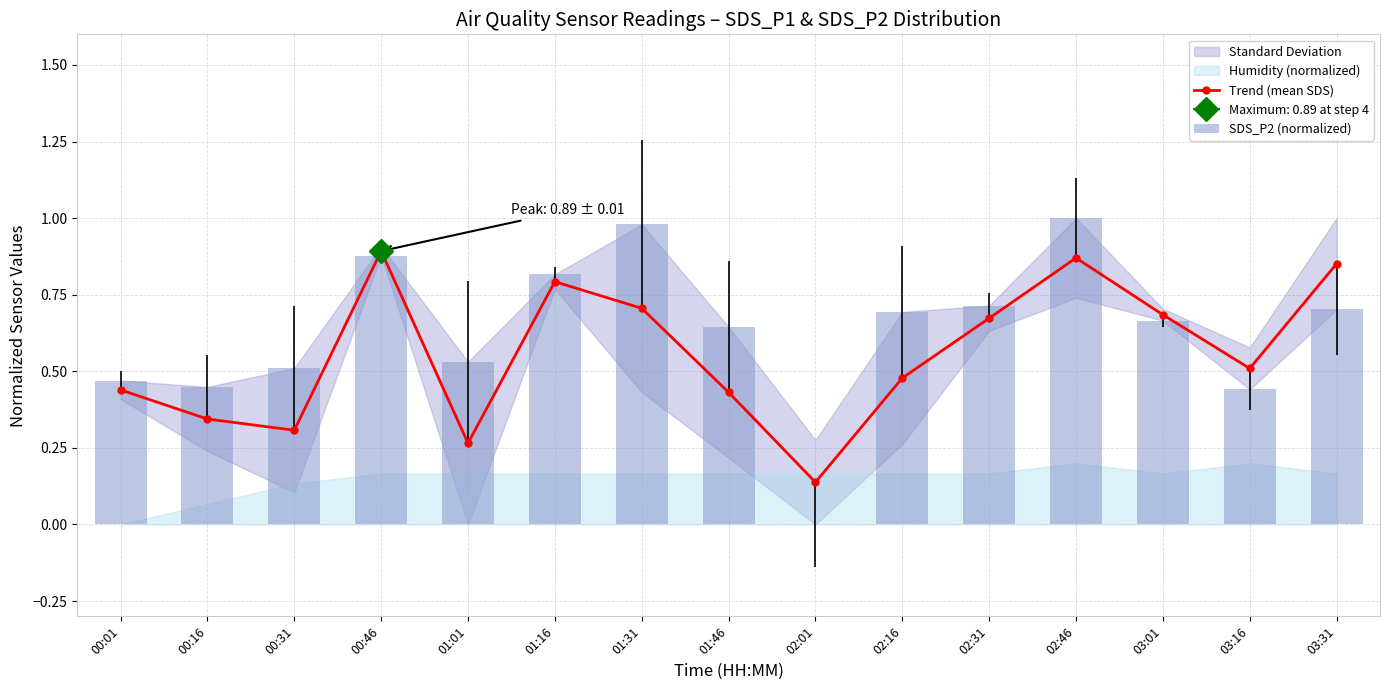

The value of SDS_P2 (normalized) at 00:01 is 0.5. True or false?

True